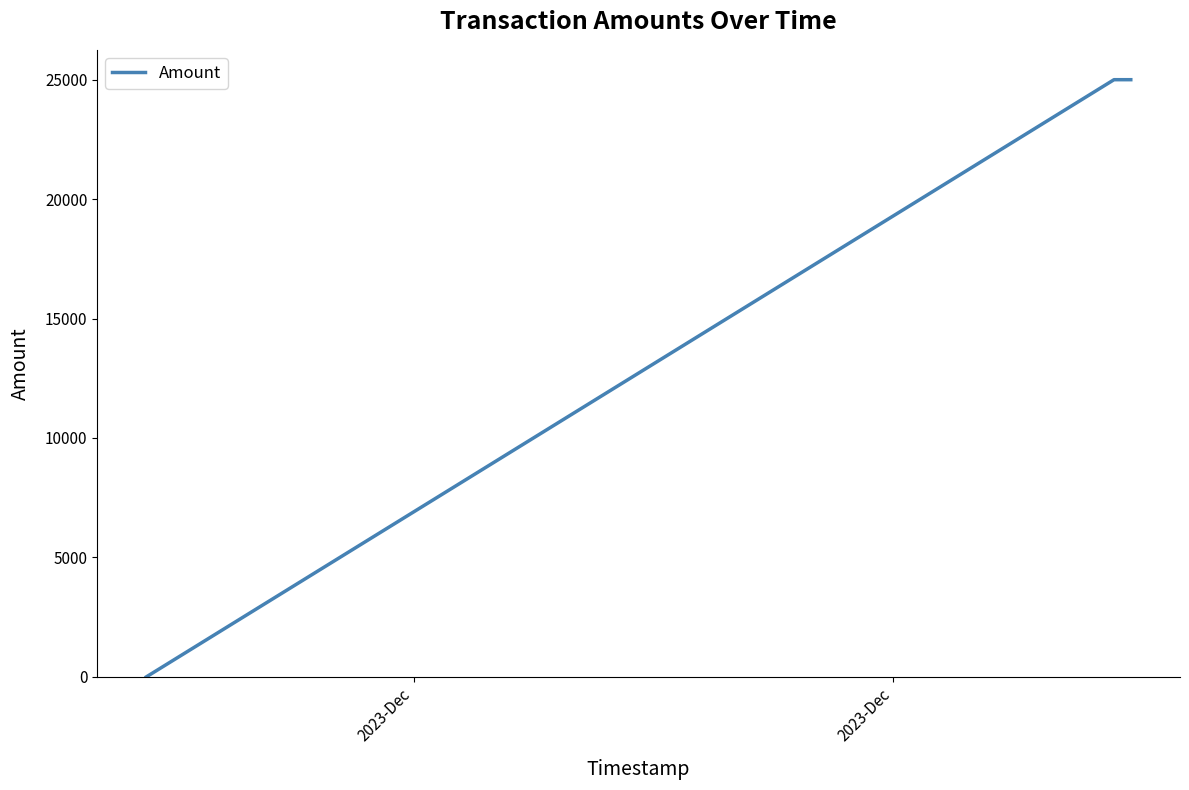

What is the greatest value displayed?

24998.0